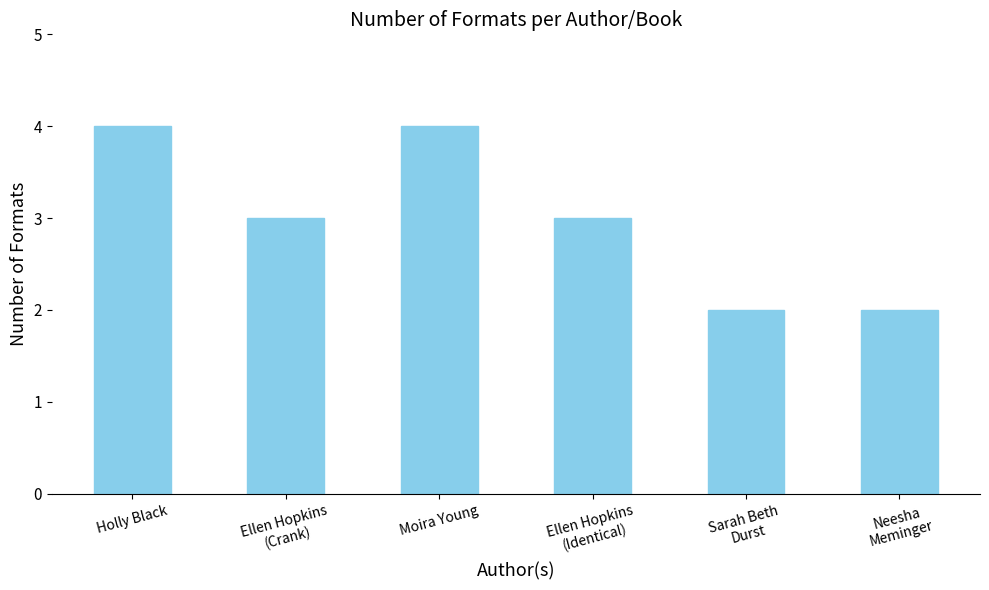

What is the ratio of the value at Moira Young to the value at Holly Black?

1.0